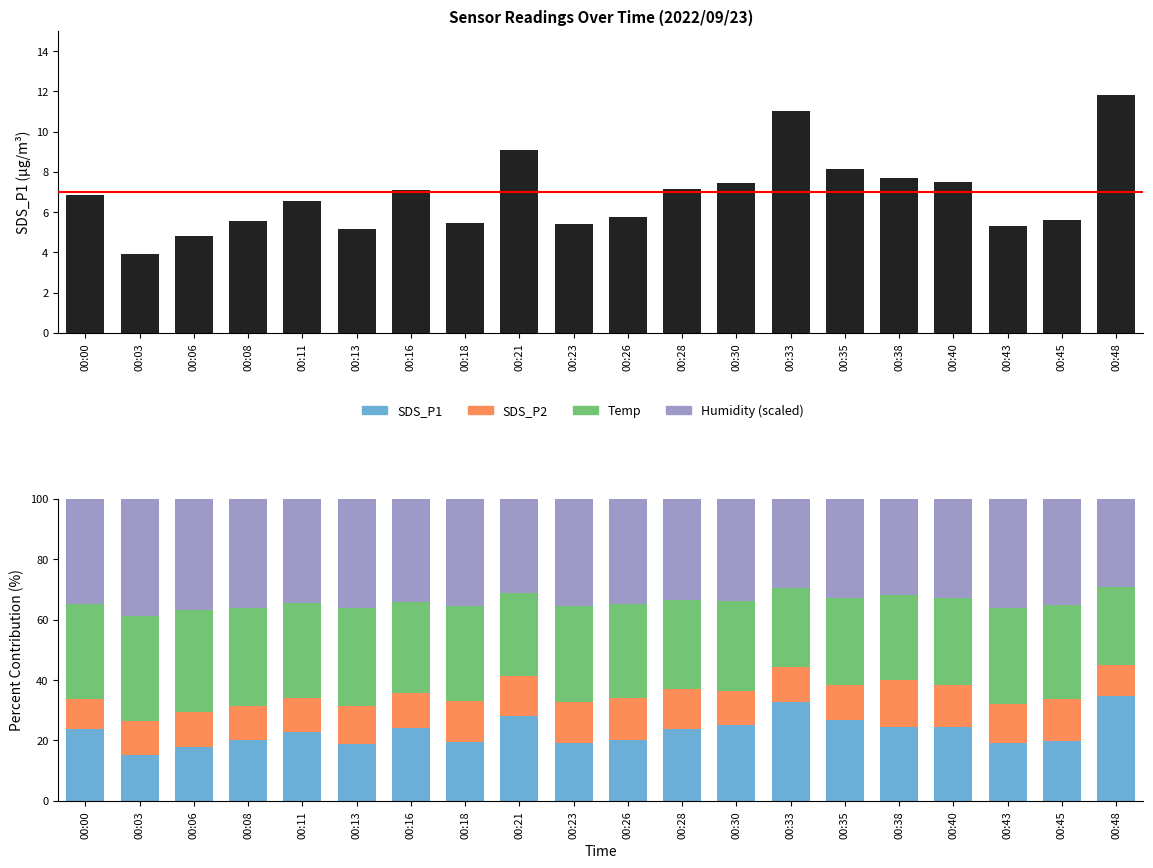

What is the sum of all SDS_P2 values?

248.7